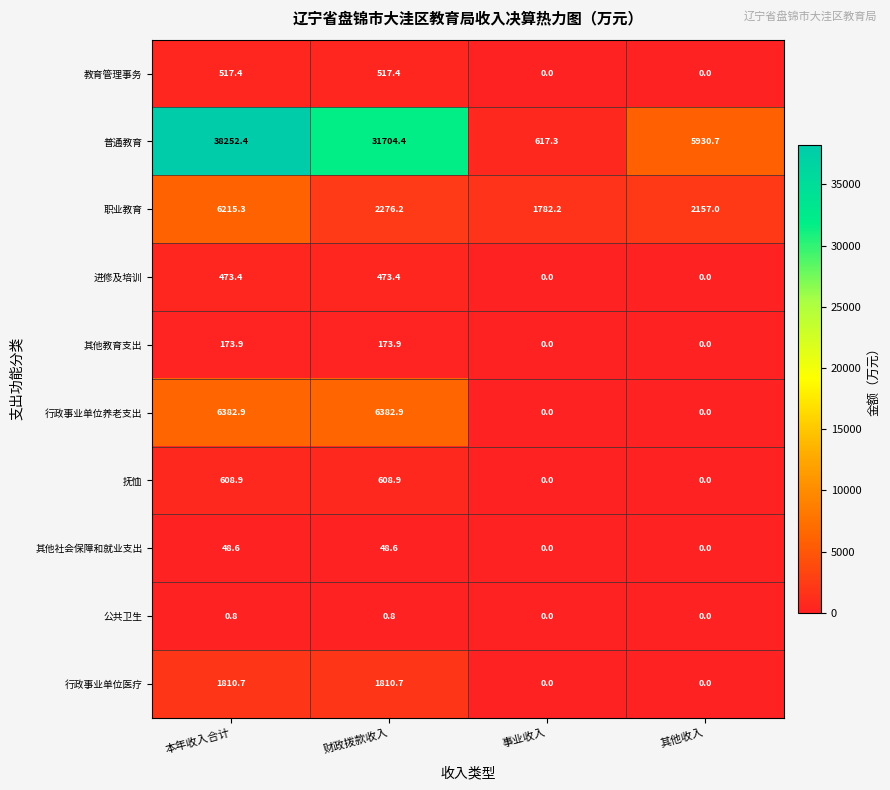

How many distinct data groups are displayed?

10